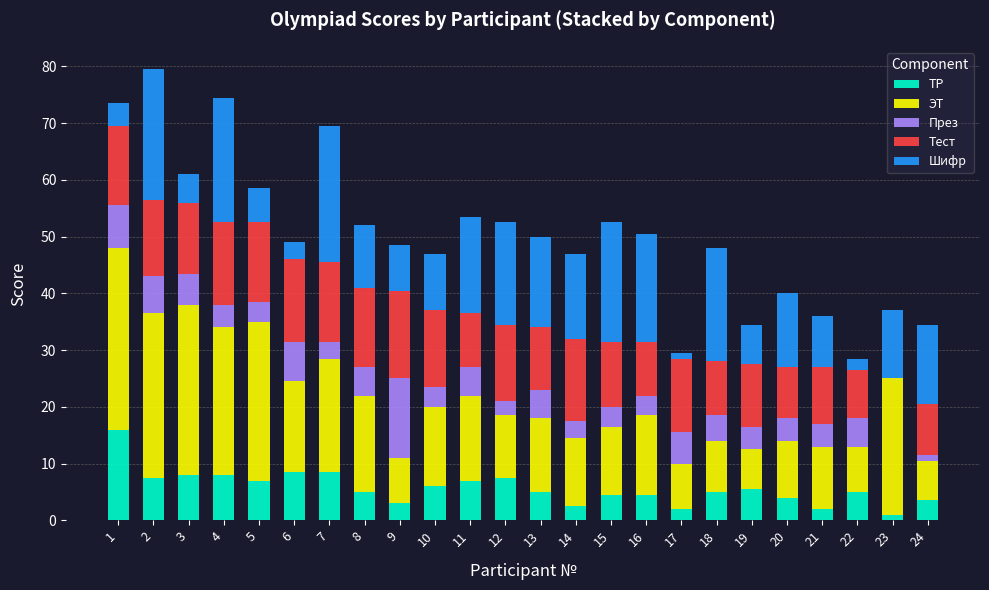

What is the total value across all series at 9?

48.5